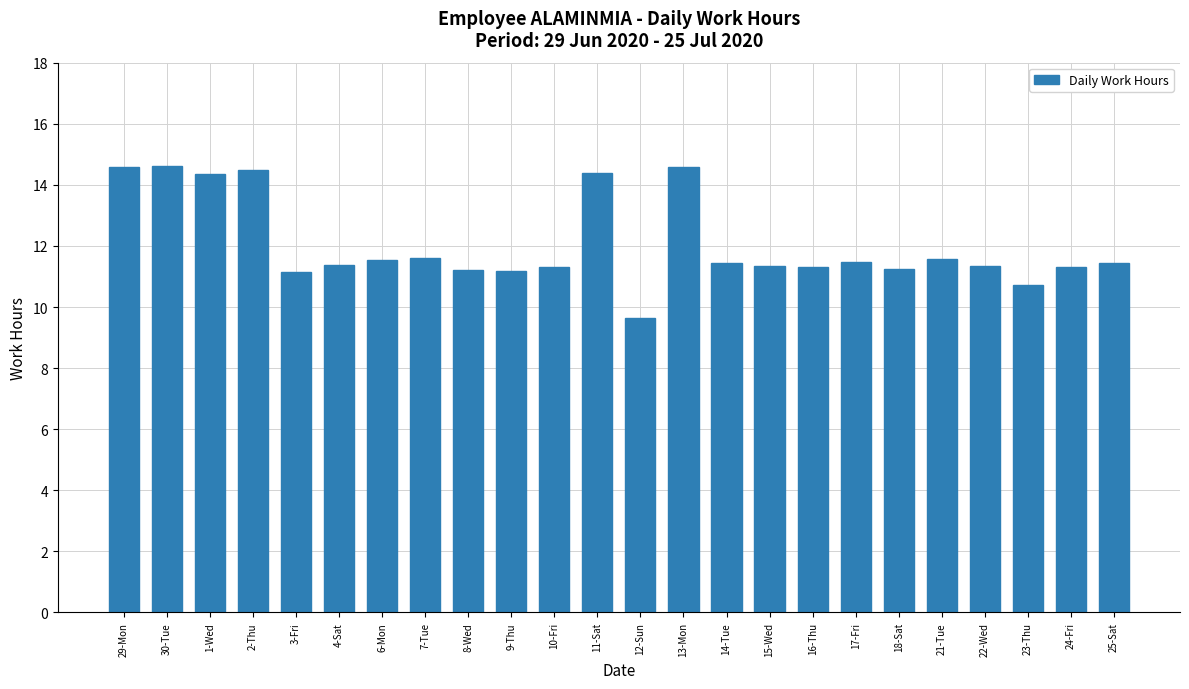

How many bars are there in total?

24